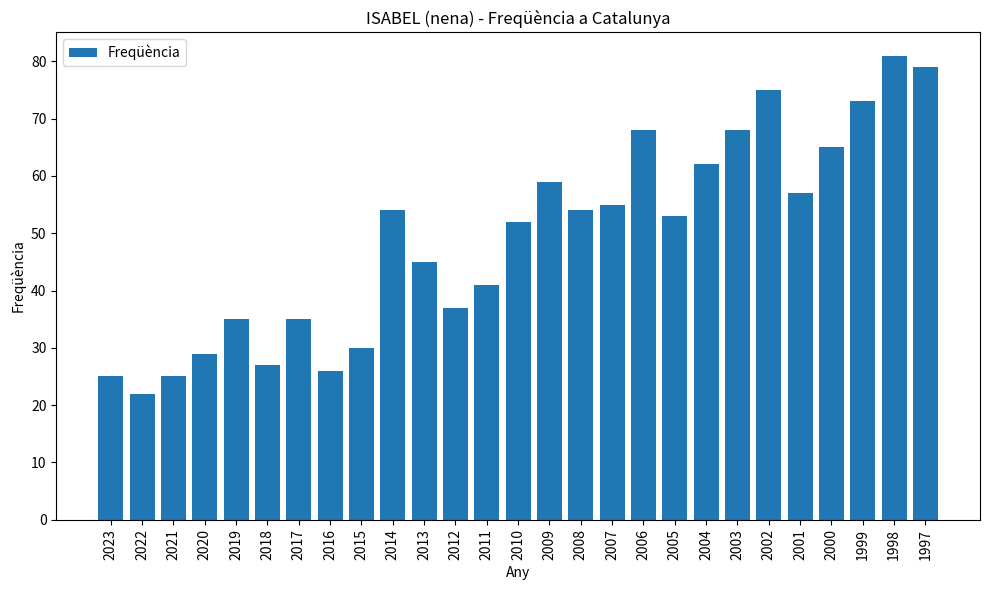

Reading left to right, what are all the values shown in this chart?

2023=25	2022=22	2021=25	2020=29	2019=35	2018=27	2017=35	2016=26	2015=30	2014=54	2013=45	2012=37	2011=41	2010=52	2009=59	2008=54	2007=55	2006=68	2005=53	2004=62	2003=68	2002=75	2001=57	2000=65	1999=73	1998=81	1997=79